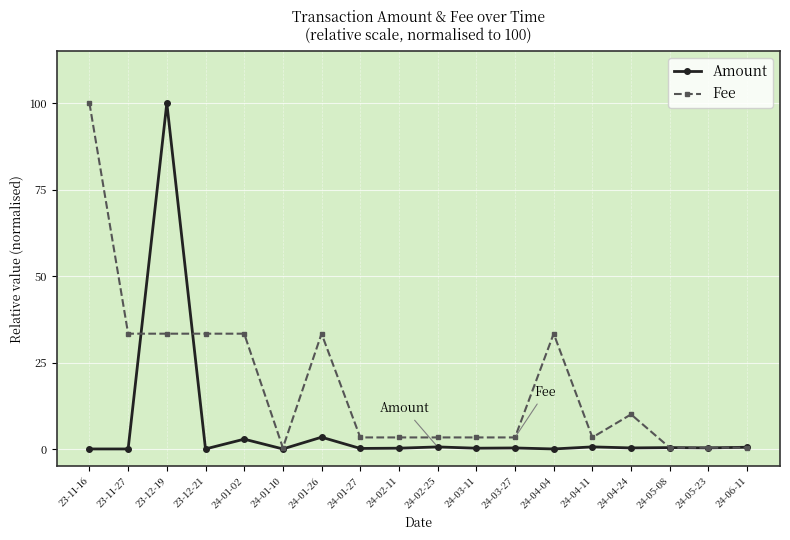

True or false: Amount has a value of 0.0 at 23-11-16.

True